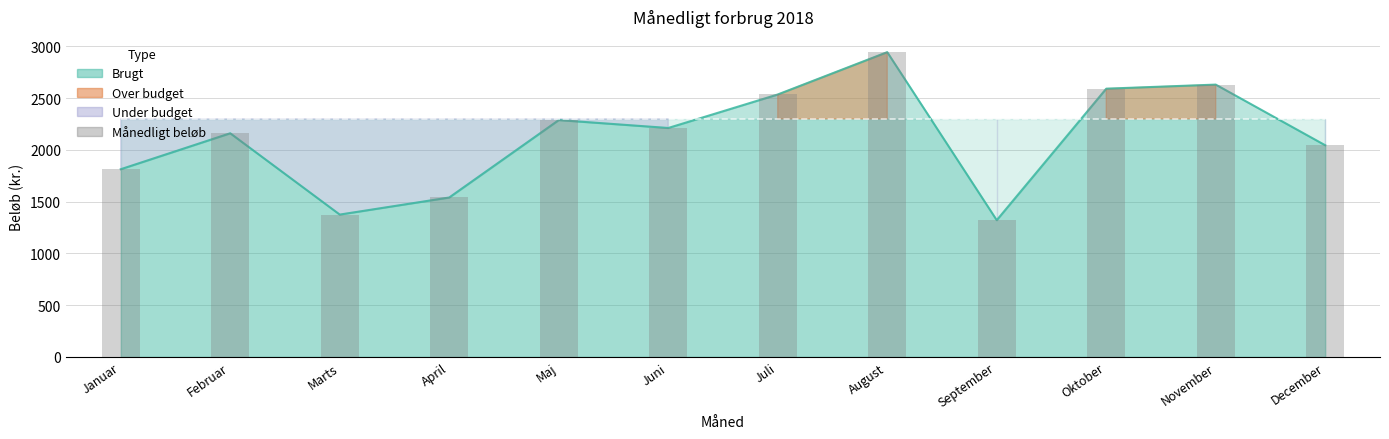

What is the minimum value shown in the chart?

1320.9